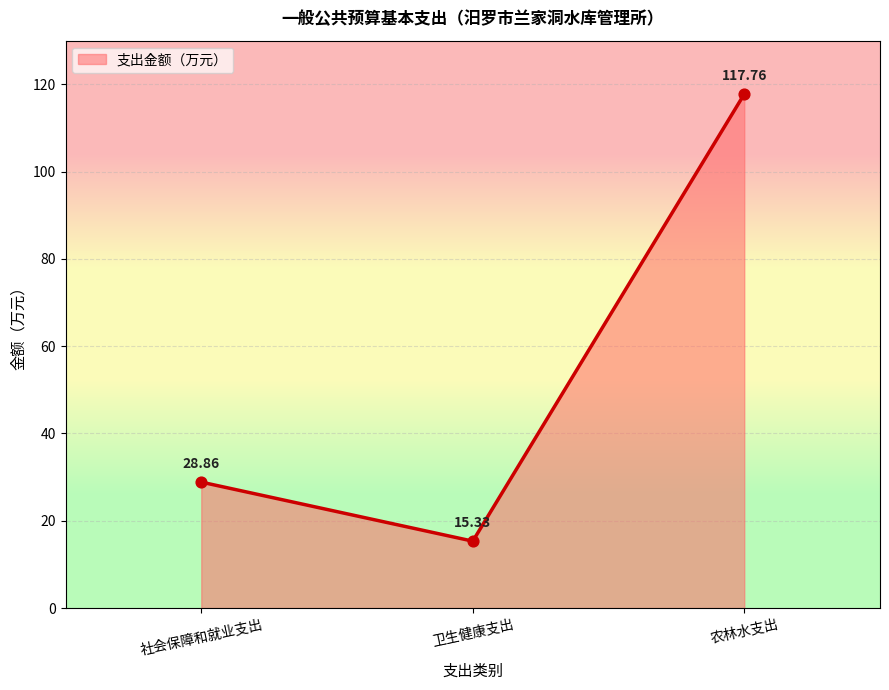

Which has a higher value, 卫生健康支出 or 社会保障和就业支出?

社会保障和就业支出